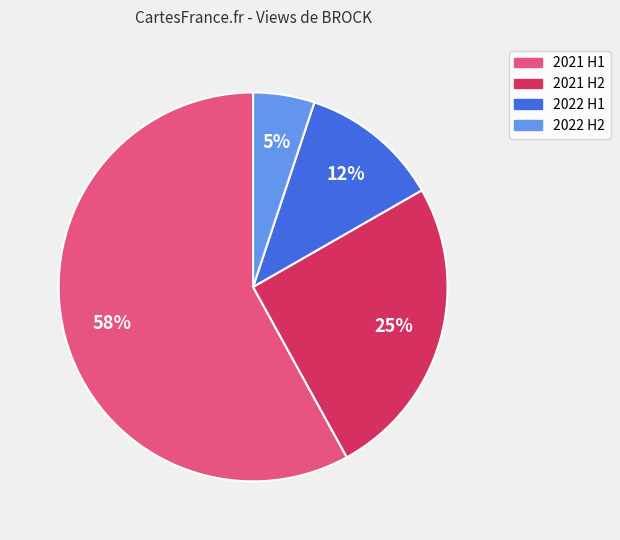

Rank the categories by value from lowest to highest.

2022 H2, 2022 H1, 2021 H2, 2021 H1